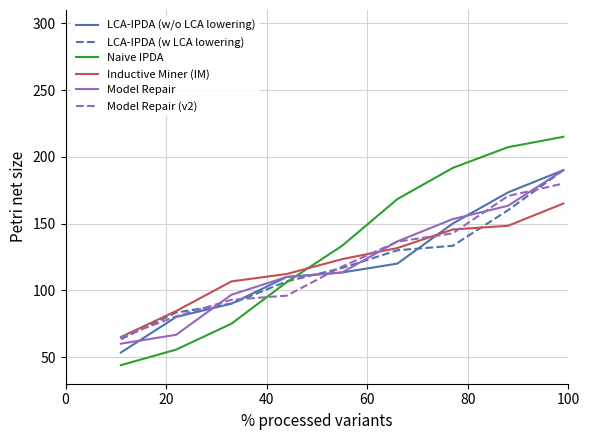

True or false: Model Repair and Naive IPDA cross at least once.

True